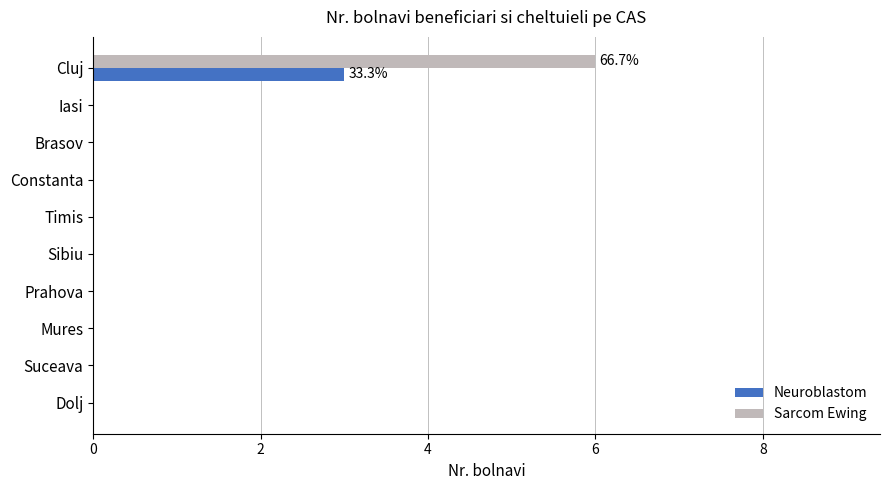

What is the total value across all series at Cluj?

9